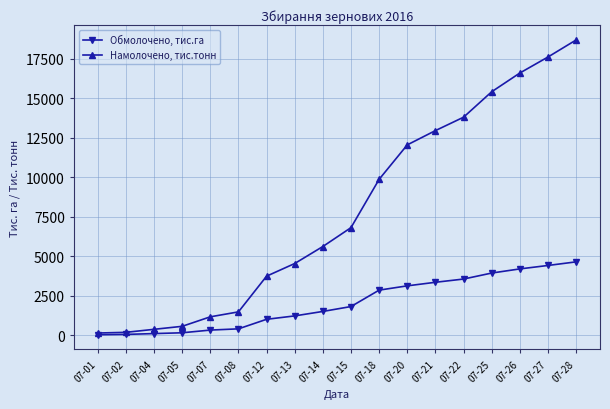

What is the highest value of the Намолочено, тис.тонн series?

18699